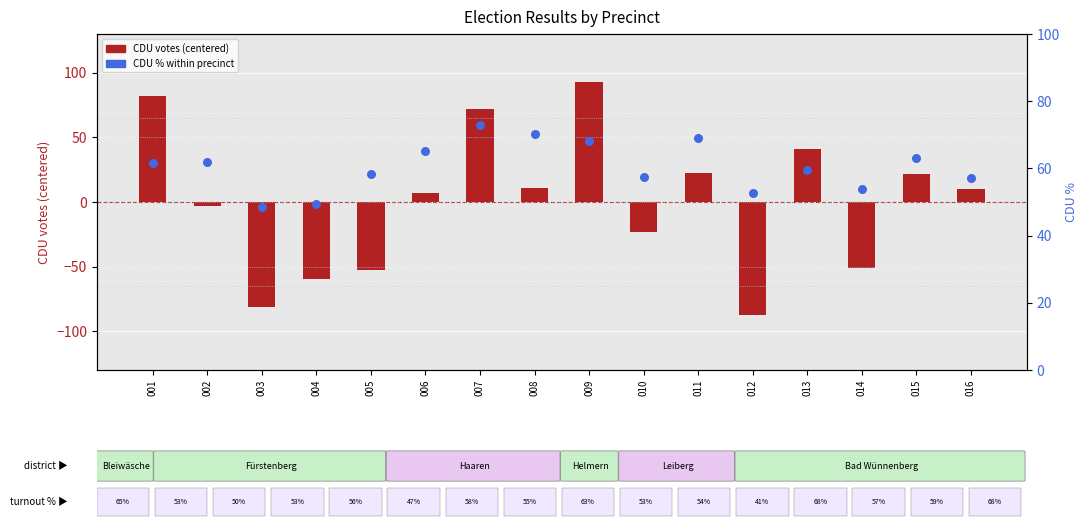

At which category is the sum across all series the highest?

009